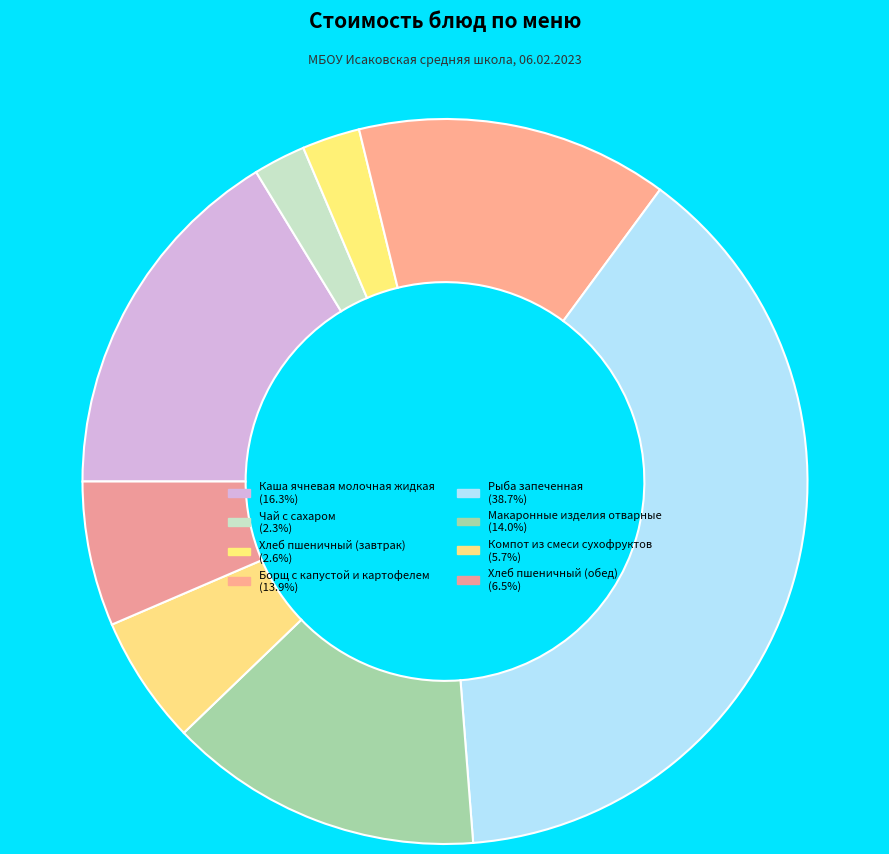

Which slice is the largest?

Рыба запеченная